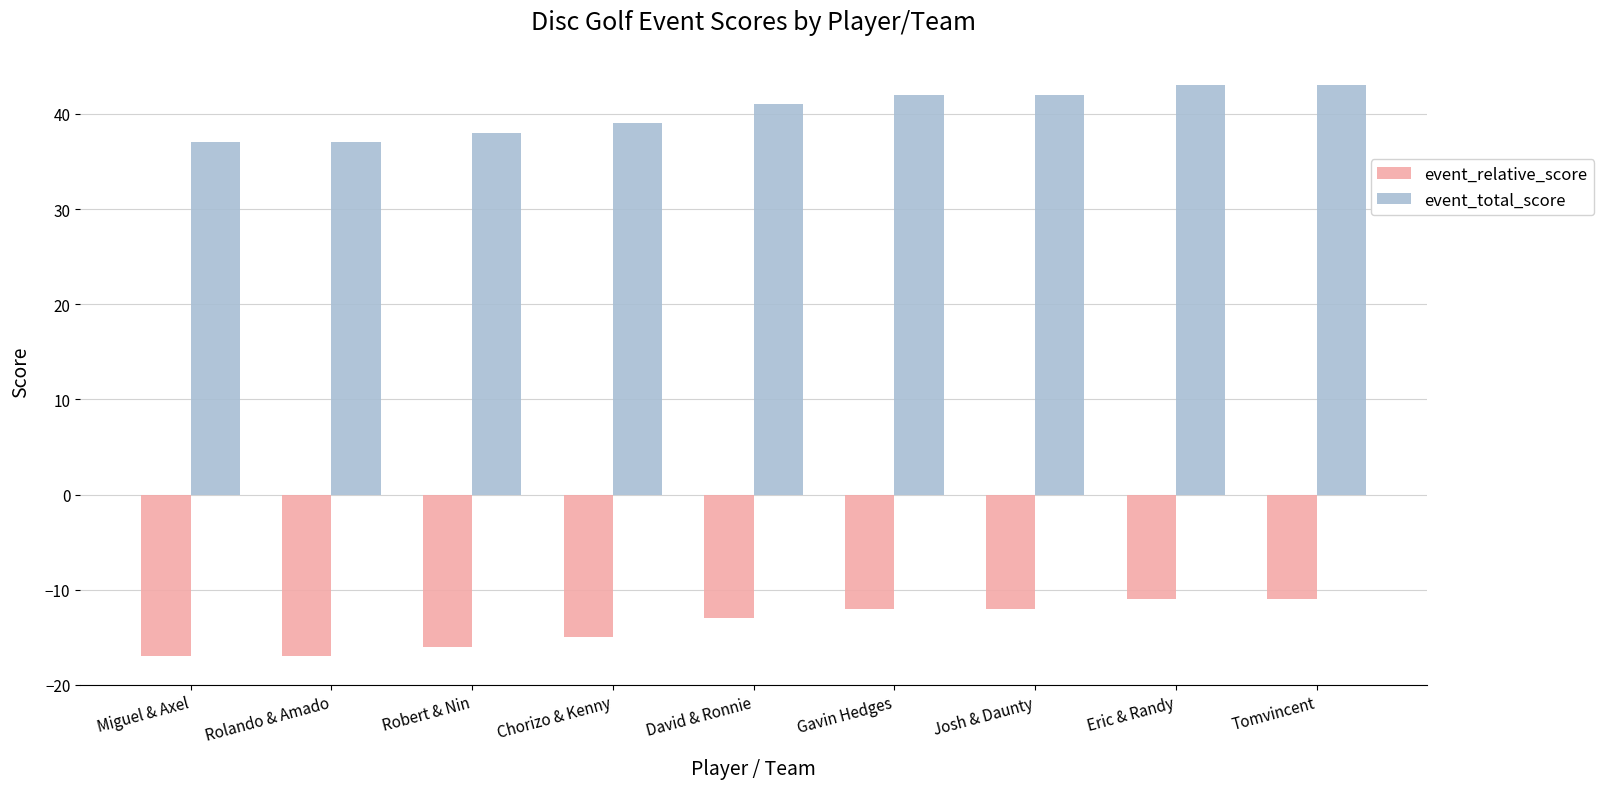

How many values in the event_relative_score series exceed -13?

4